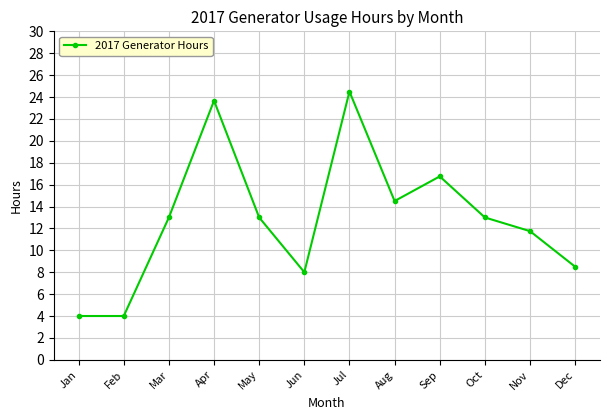

Is this an area chart (filled region under the line)?

No